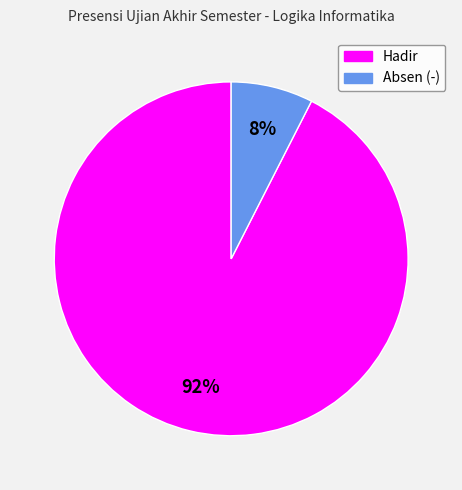

Which category has the smallest portion of the pie?

Absen (-)